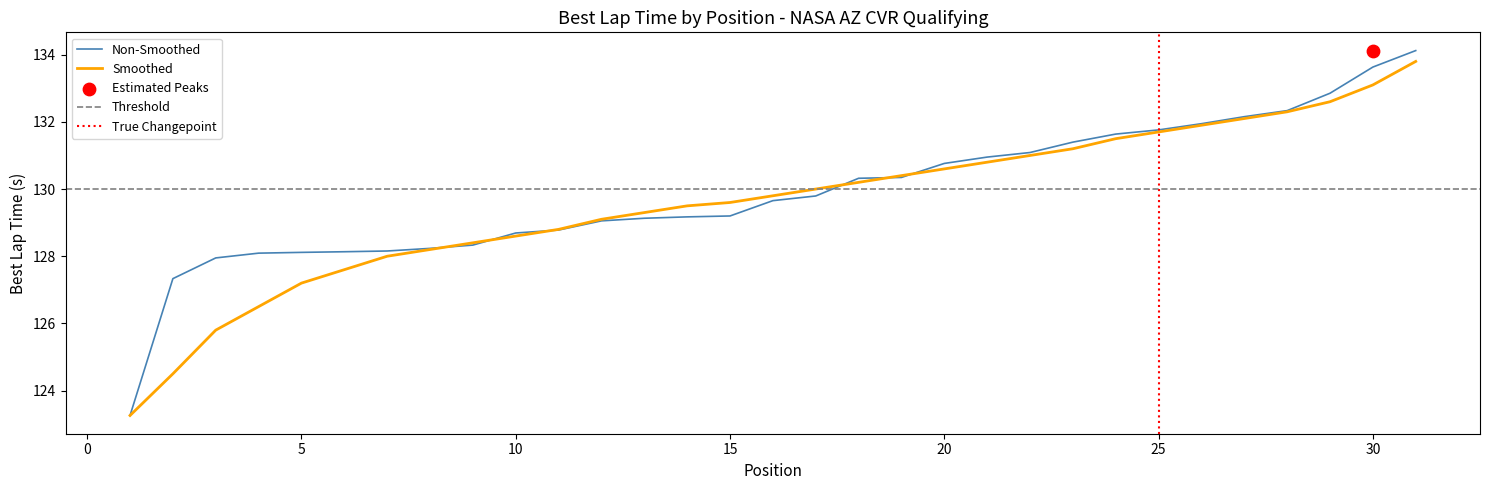

At which category is the sum across all series the highest?

31